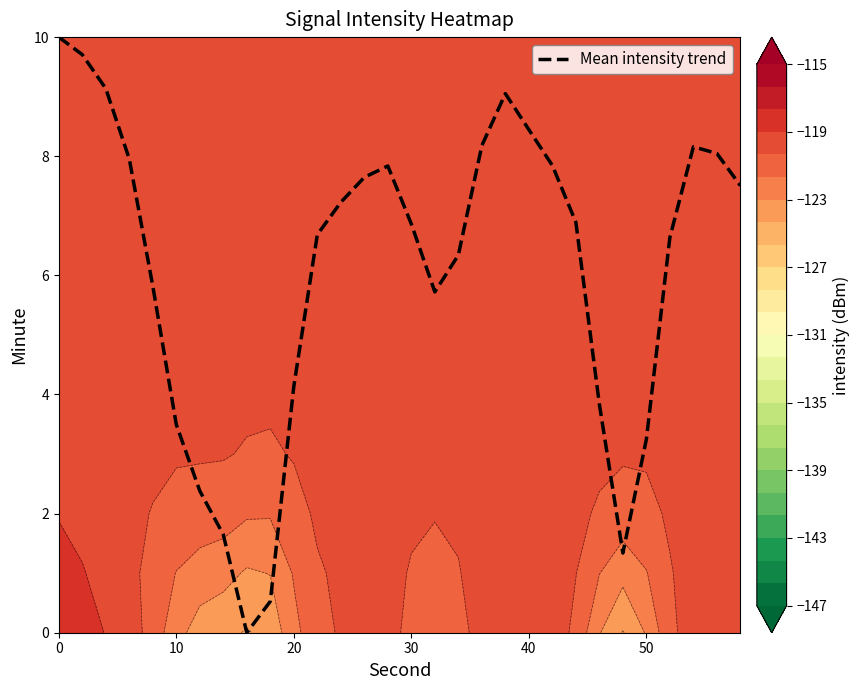

True or false: Mean intensity trend has a value of 1.8 at 30.

False